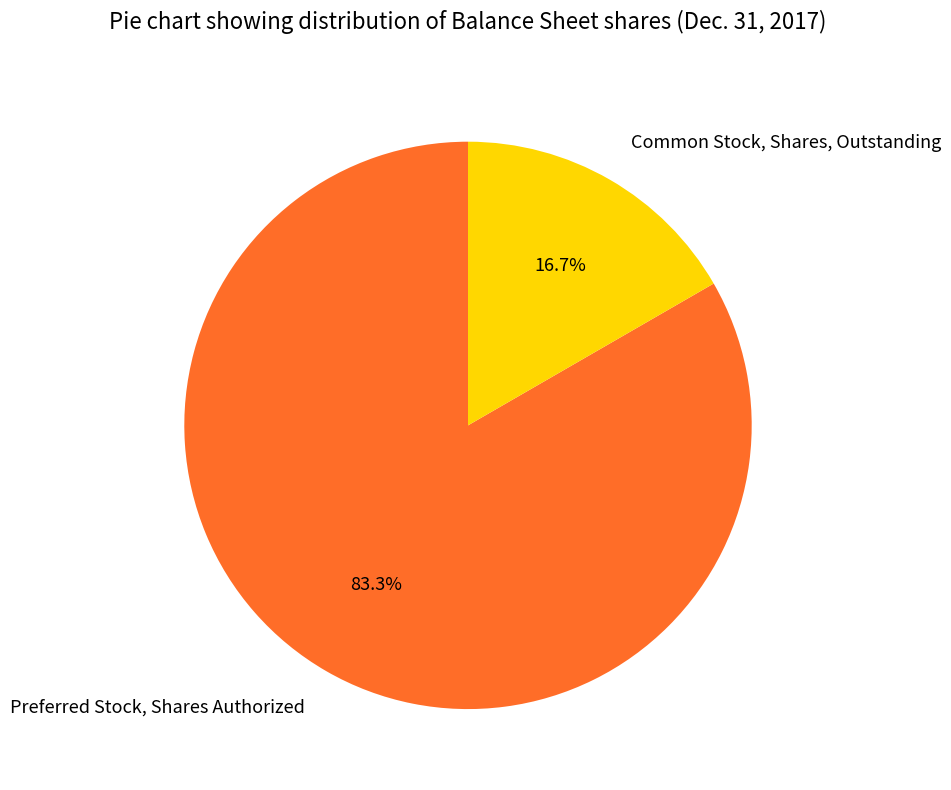

What percentage is NOT represented by Common Stock, Shares, Outstanding?

83.3%